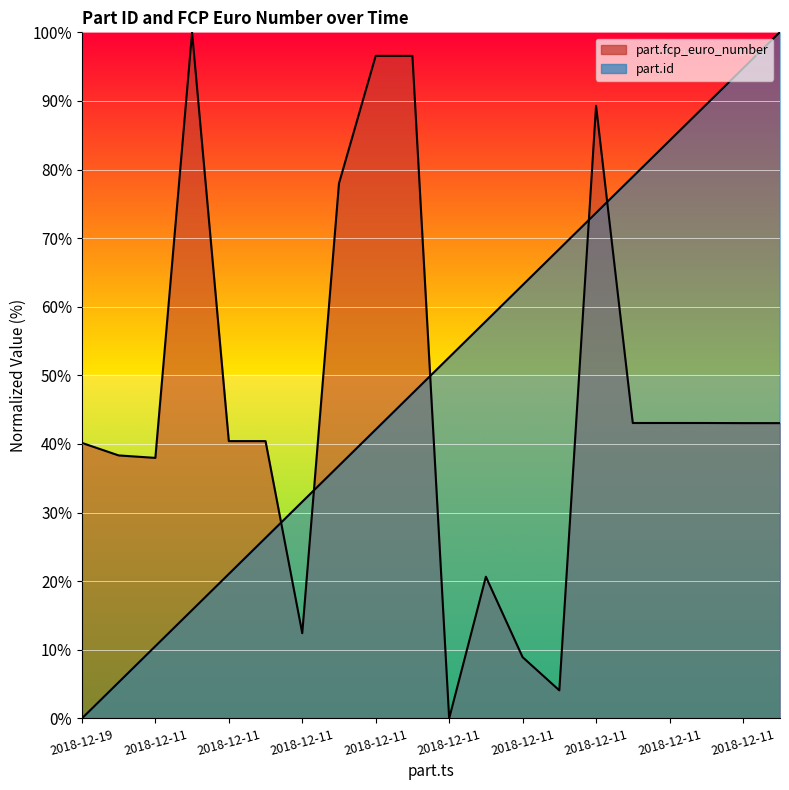

Which series has the widest spread of values?

part.id